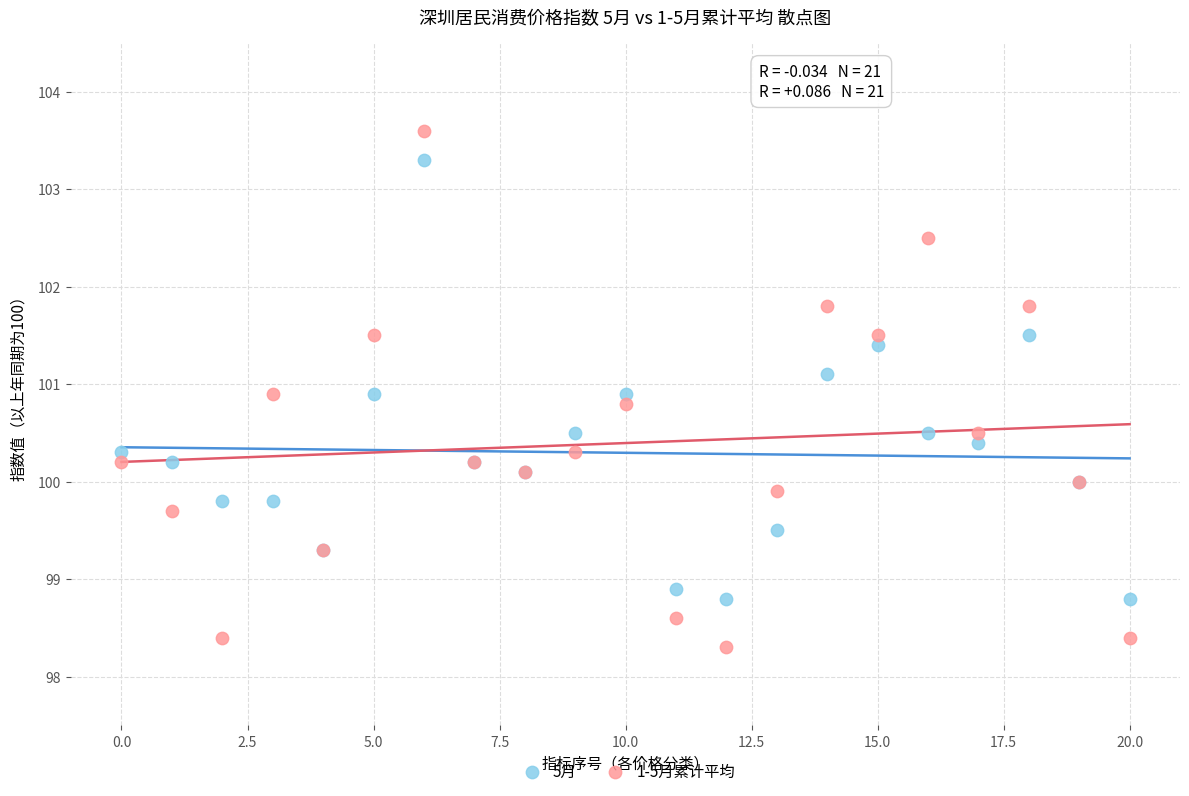

Which series has the widest spread of Y values?

1-5月累计平均